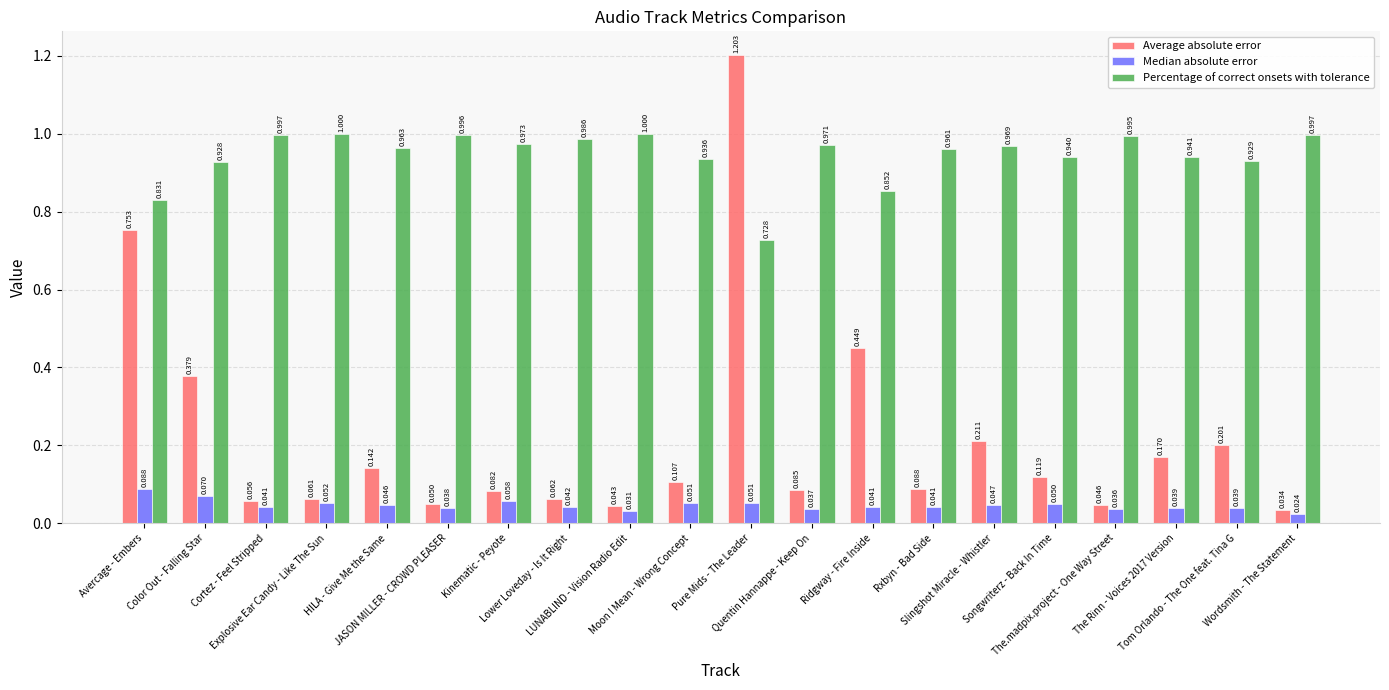

Which series has the largest total across all categories?

Percentage of correct onsets with tolerance